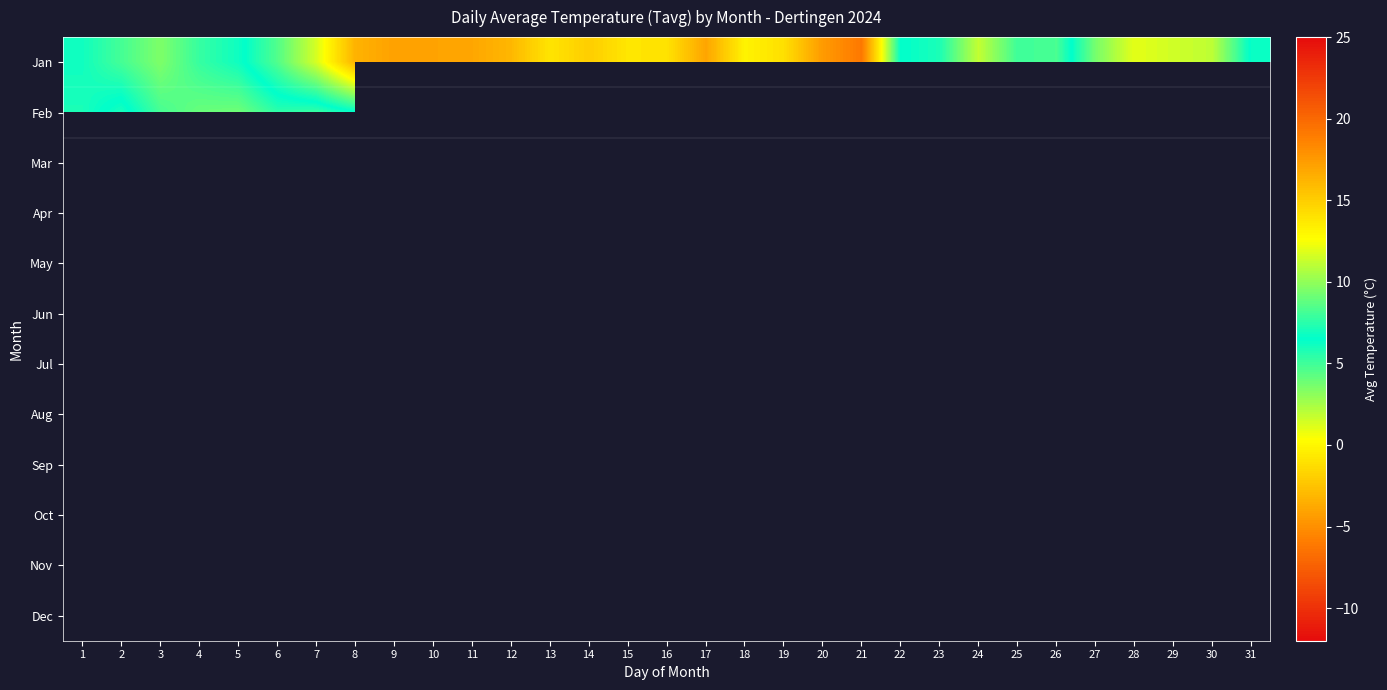

How many values in Feb are above zero?

8